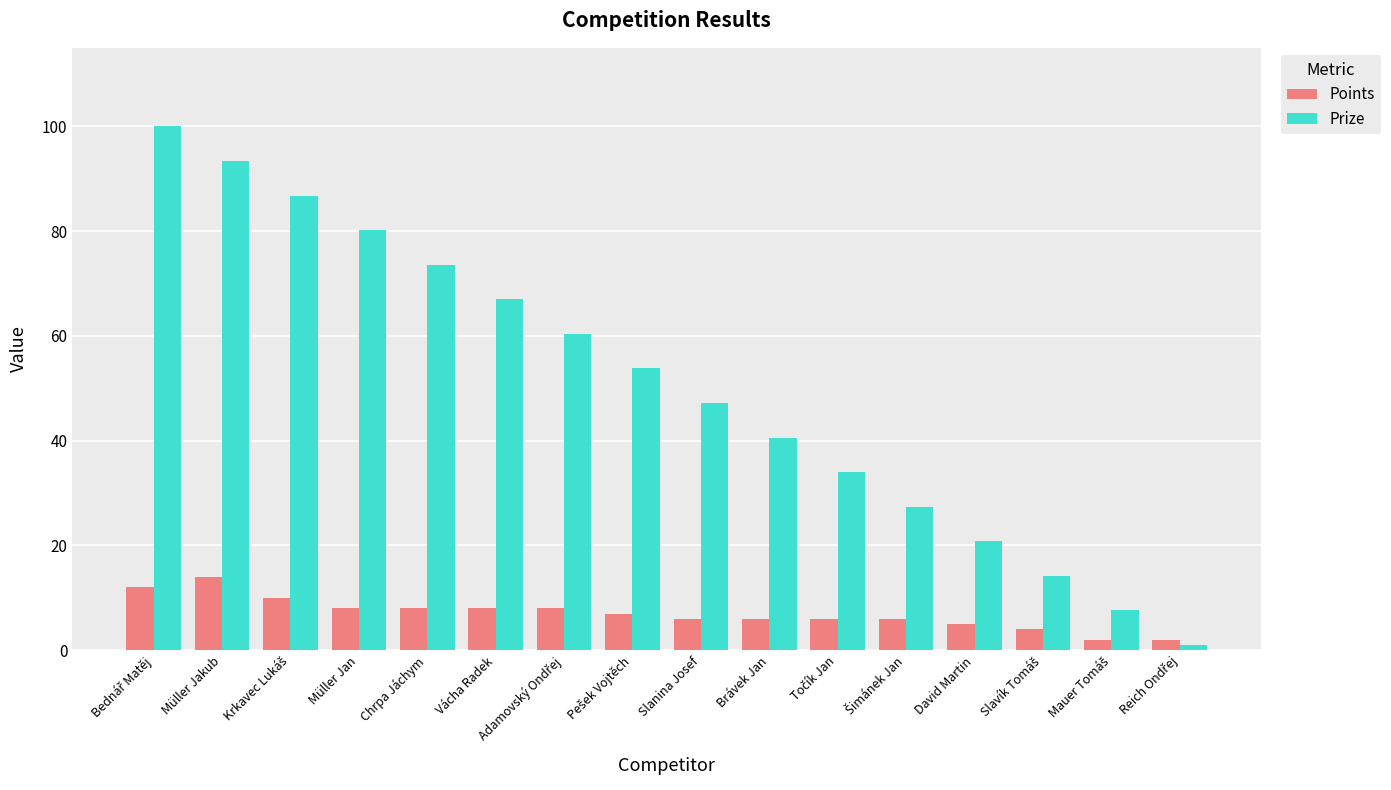

Rank the series by their average value, from highest to lowest.

Prize, Points